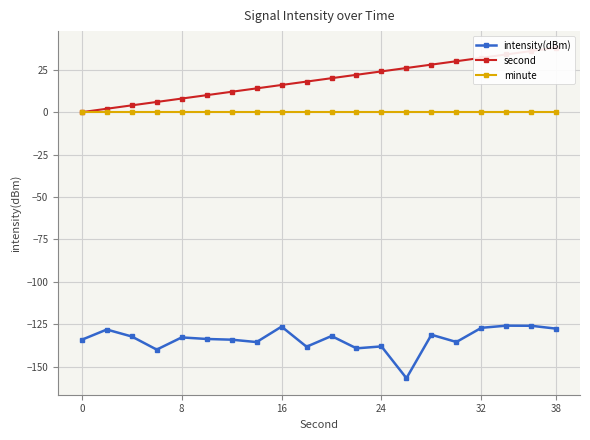

True or false: intensity(dBm) and second intersect in this chart.

False